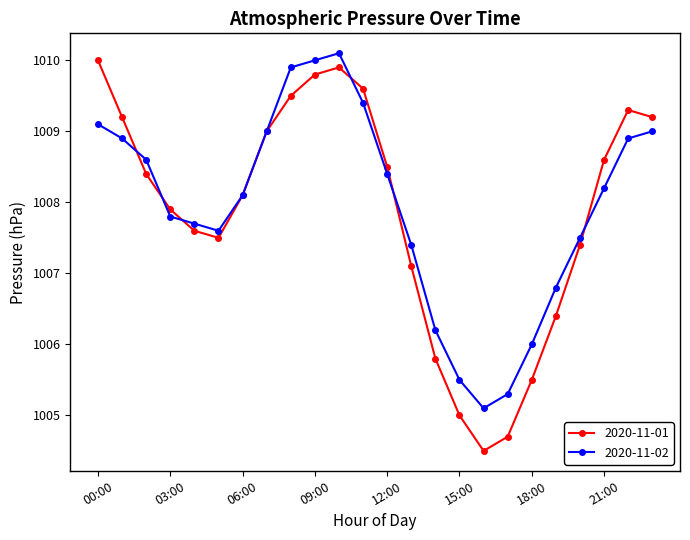

How many interior local valleys does the 2020-11-02 series have?

2